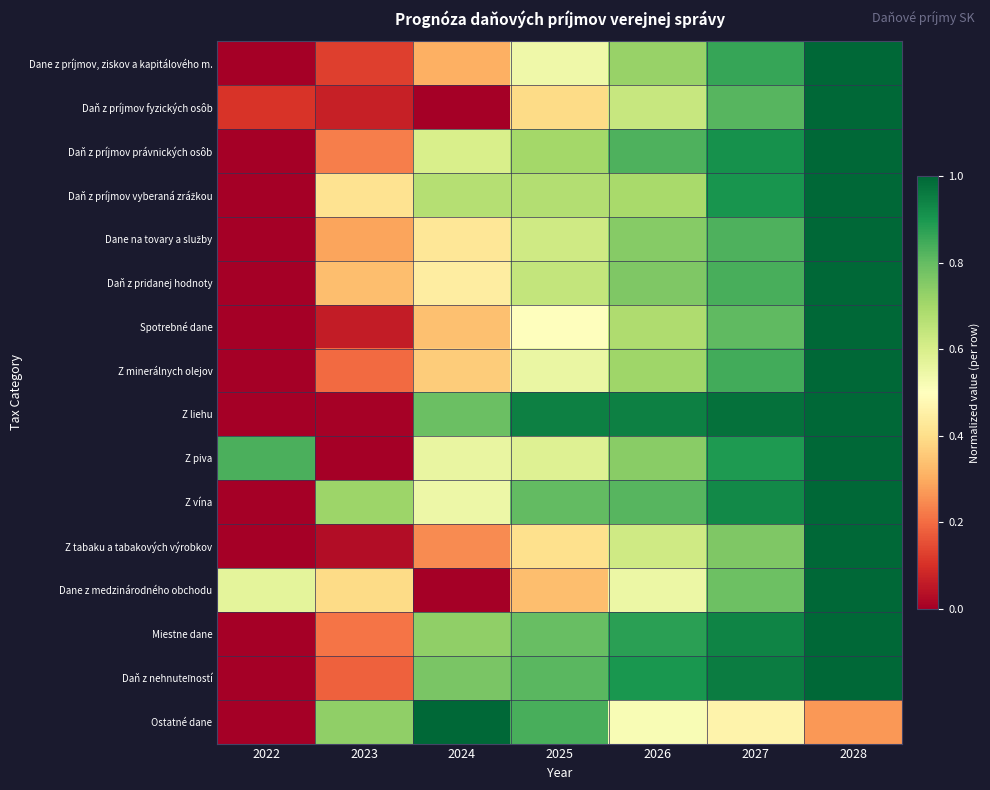

Which series changed the most between 2022 and 2024?

Ostatné dane